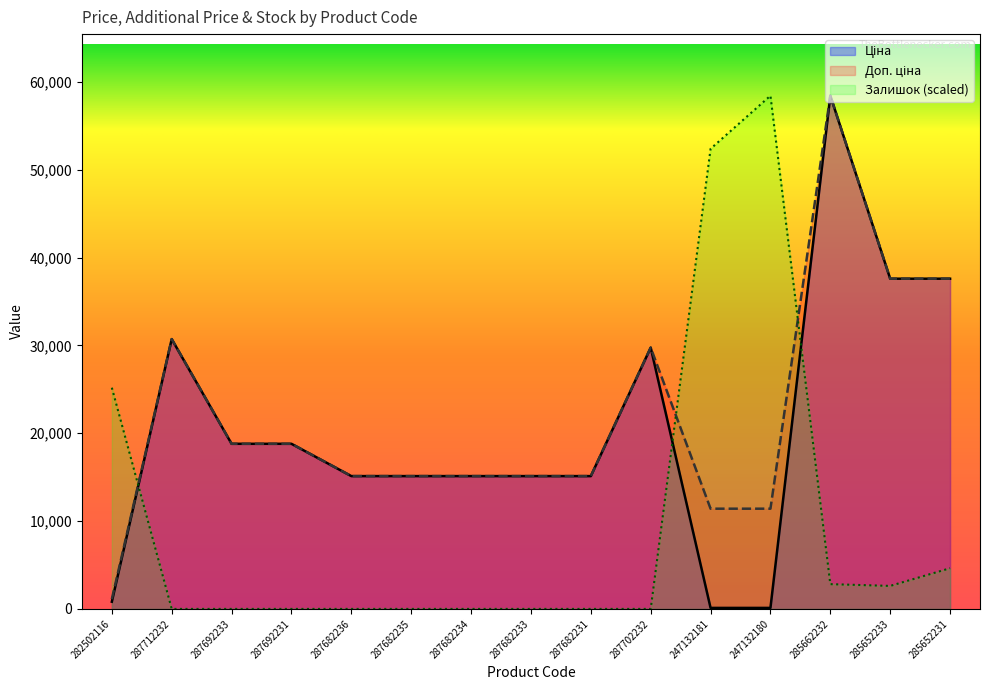

Which series has the largest total across all categories?

Доп. ціна